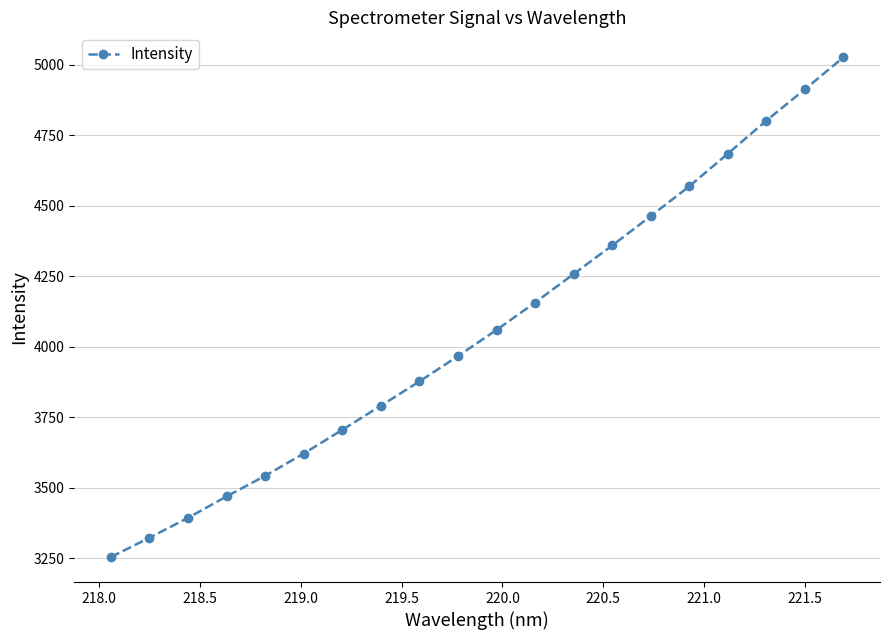

What is the sum of all values?

81235.5